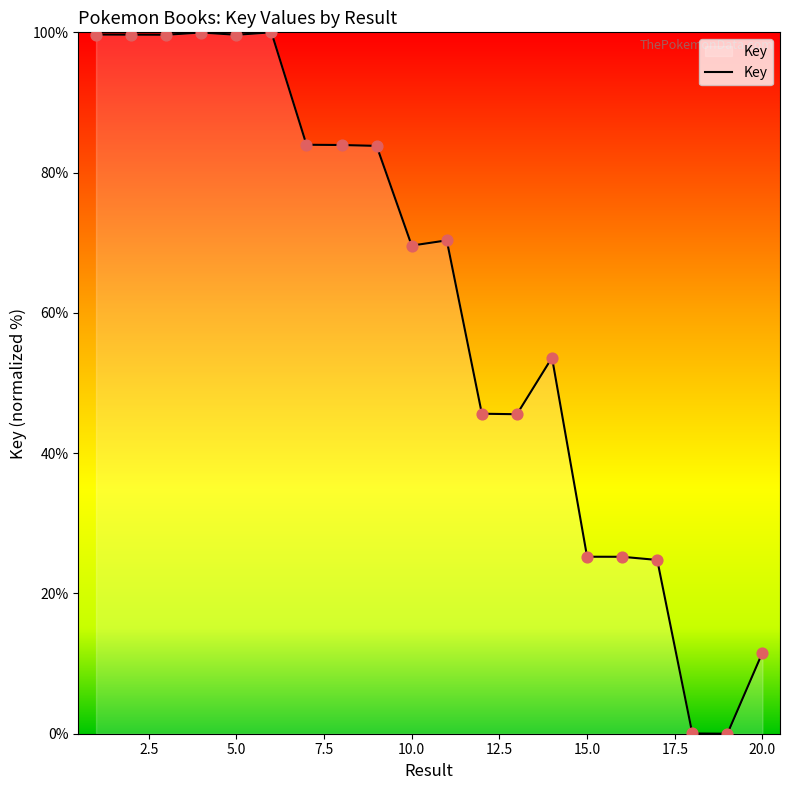

What is the difference between the maximum and minimum values?

100.0